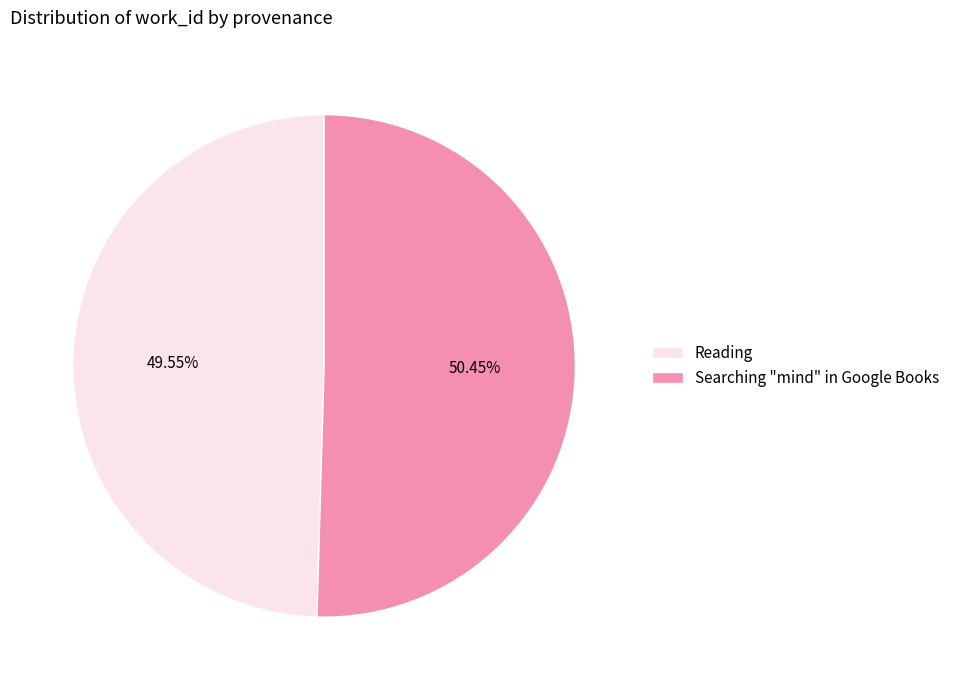

To the nearest percent, what percentage of the pie is Reading?

50%